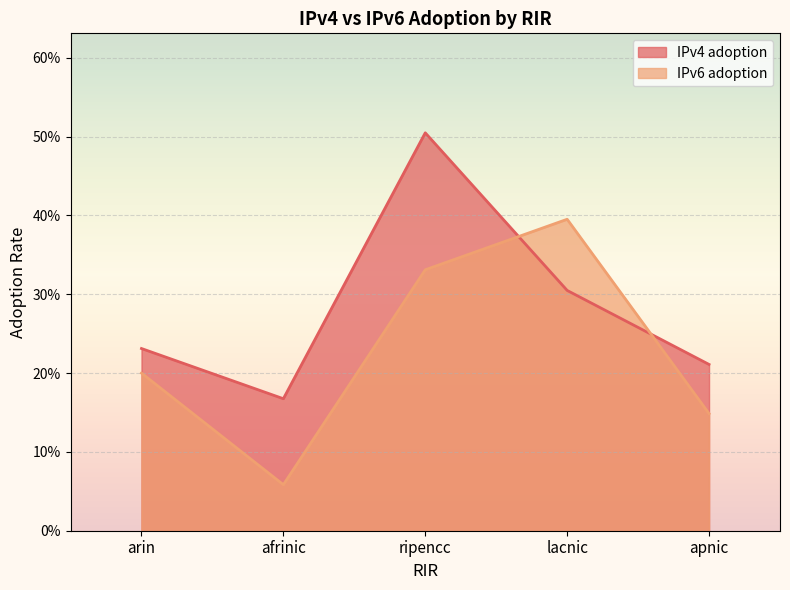

How many series are shown in this chart?

2